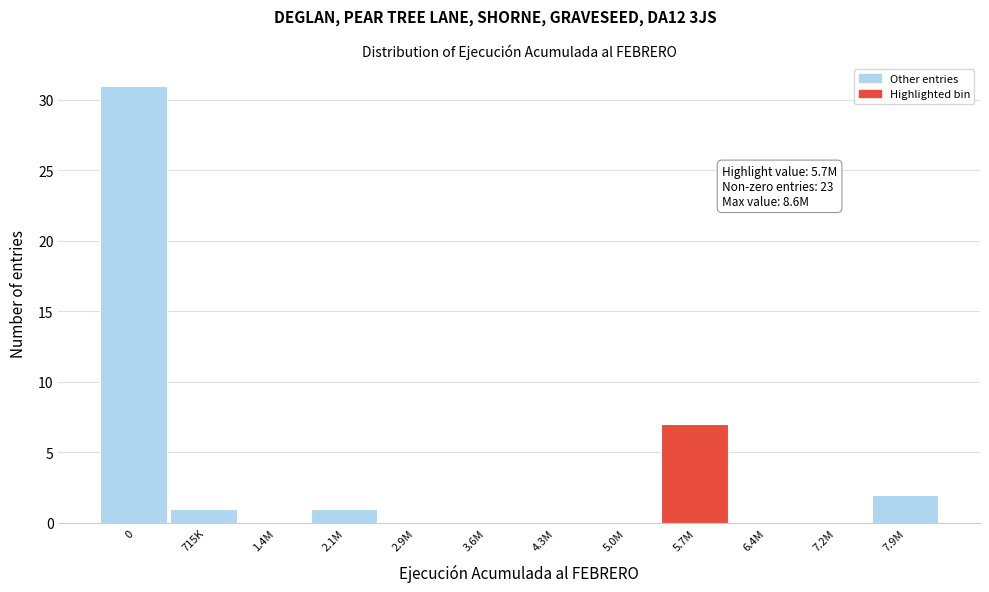

Reading left to right, transcribe all the data shown in this chart.

0=31	715K=1	1.4M=0	2.1M=1	2.9M=0	3.6M=0	4.3M=0	5.0M=0	5.7M=7	6.4M=0	7.2M=0	7.9M=2